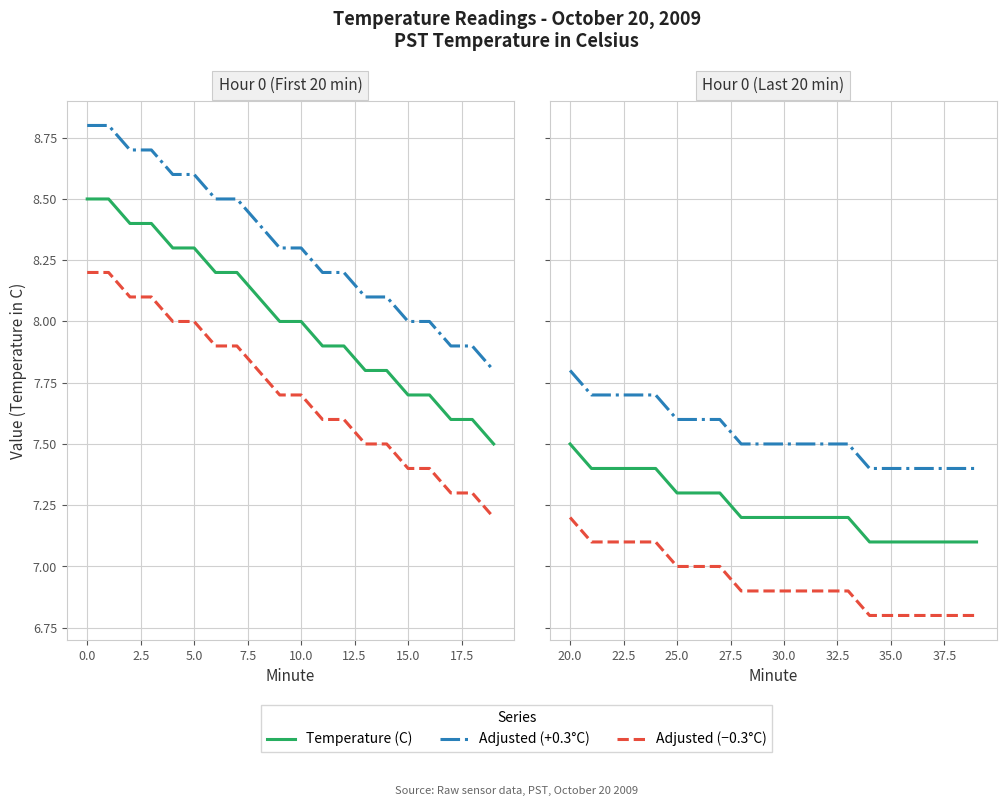

How many distinct data groups are displayed?

3